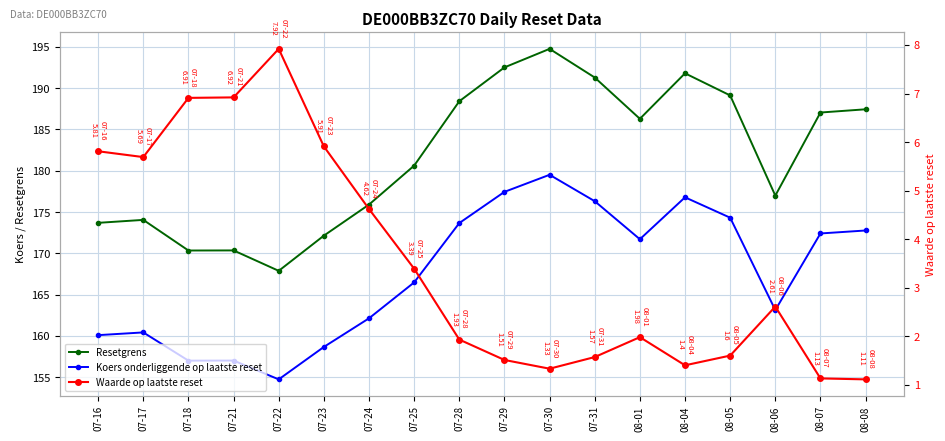

Does the chart have visible grid lines?

Yes